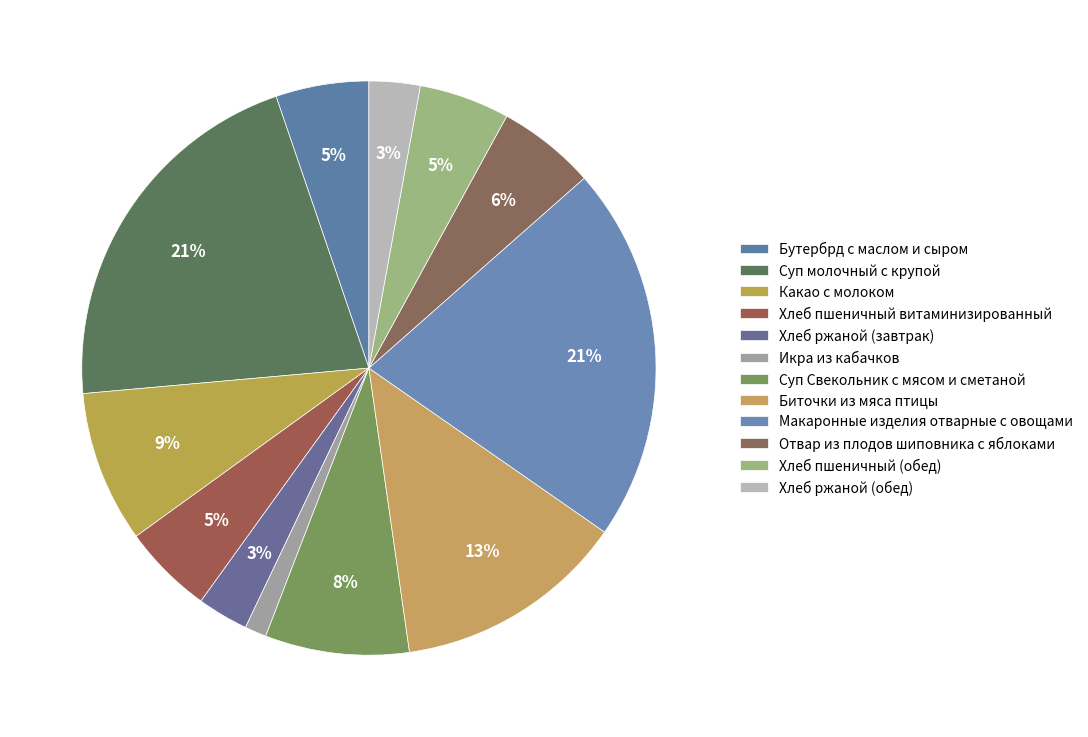

How many slices are in this pie chart?

12